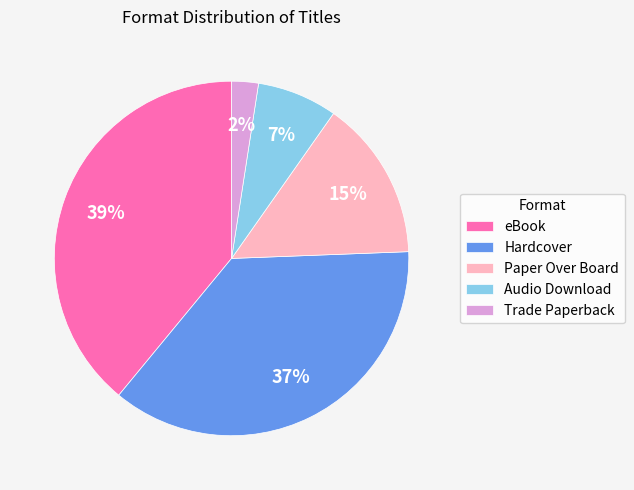

To the nearest percent, what is the combined percentage of Trade Paperback and eBook?

41%